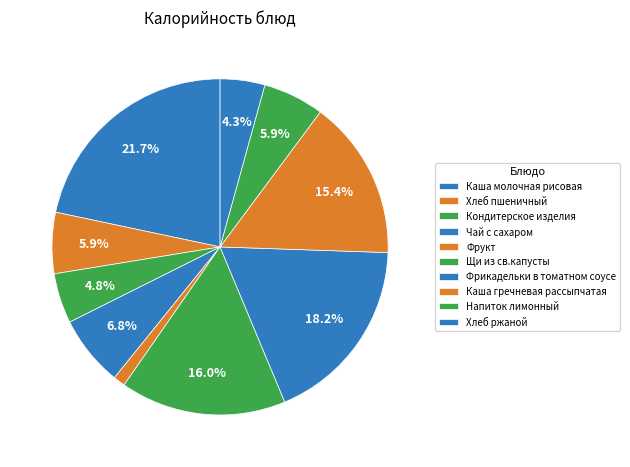

How many slices are in this pie chart?

10